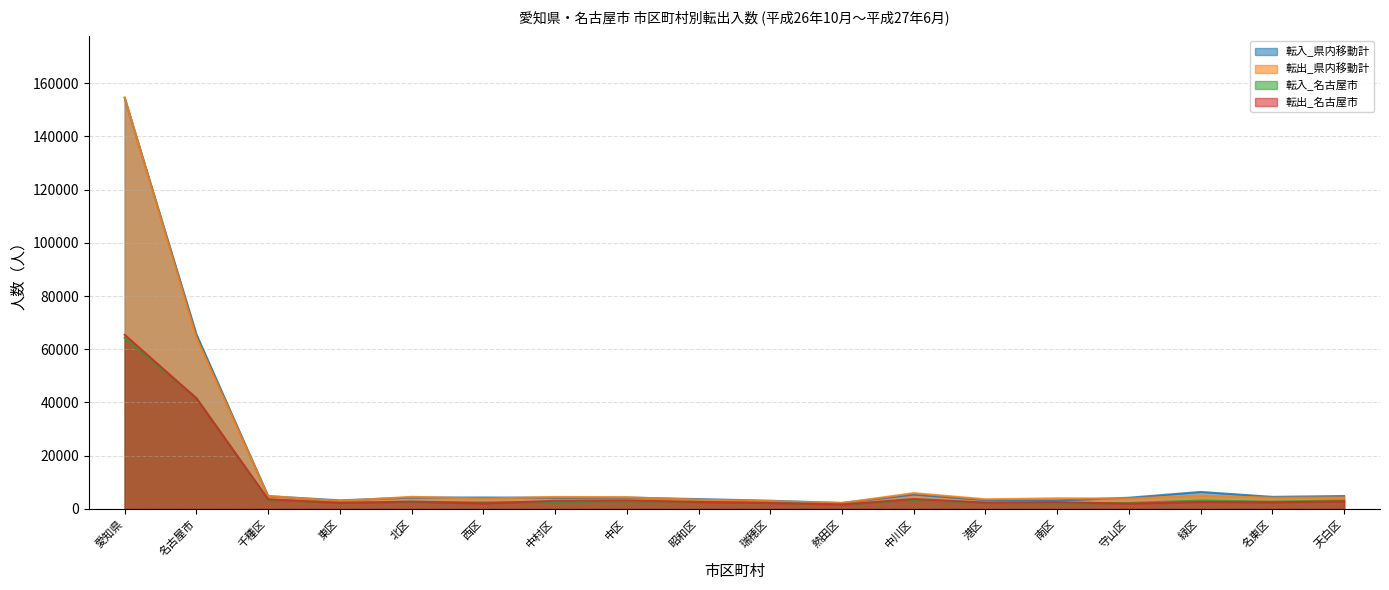

What is the sum of the 転出_名古屋市 values at 名古屋市 and 昭和区?

44137